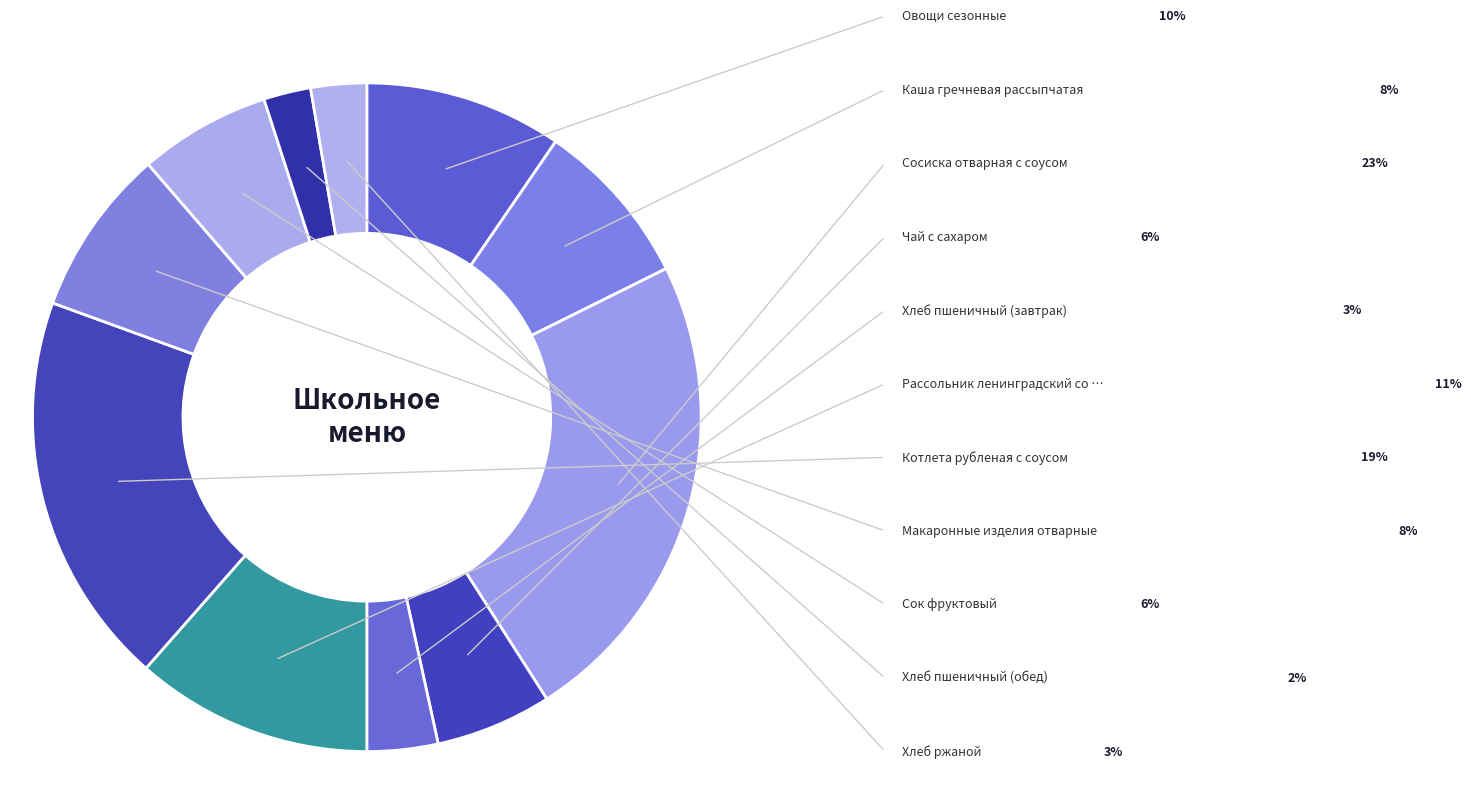

Which slice is the smallest?

Хлеб пшеничный (обед)